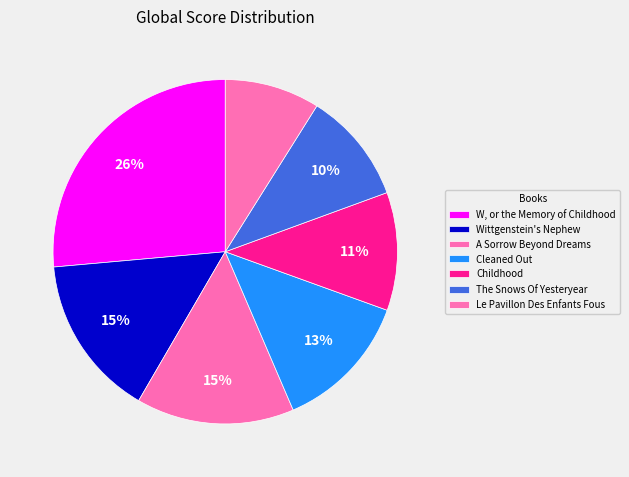

To the nearest percent, what percentage of the pie is A Sorrow Beyond Dreams?

15%